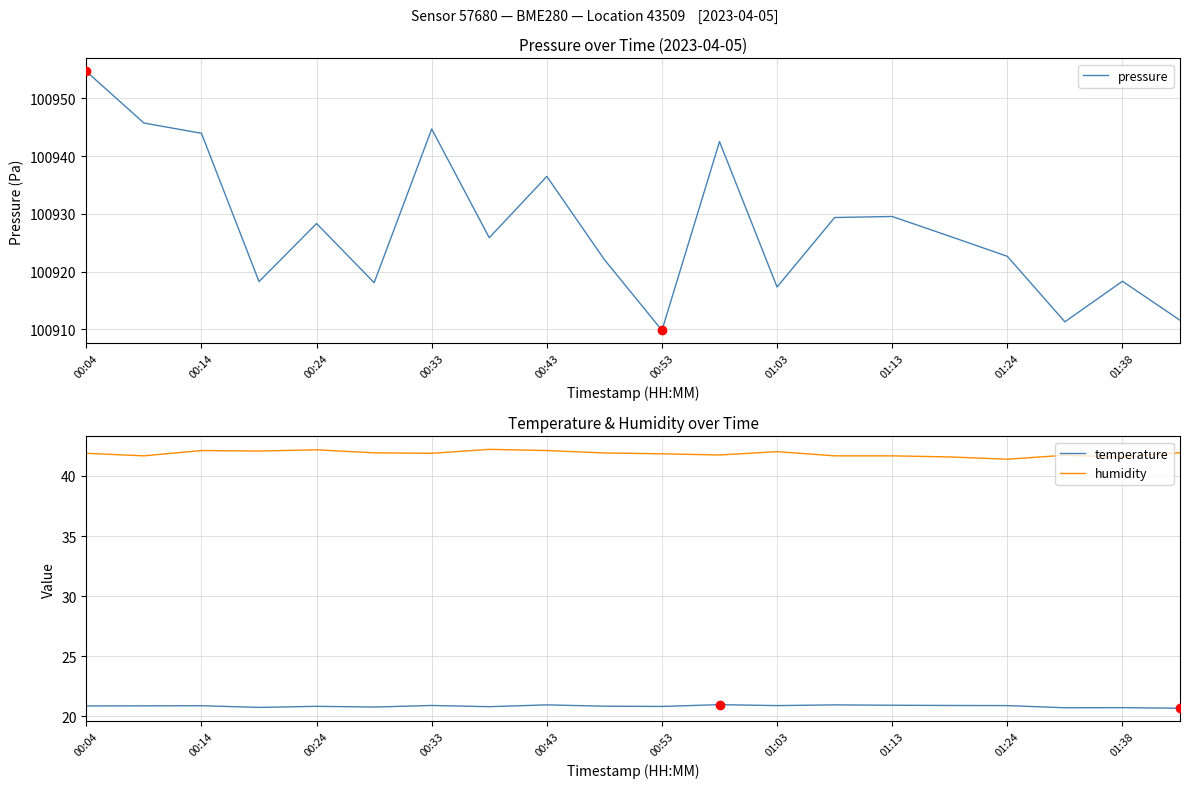

Read the pressure value at 01:24.

100922.7